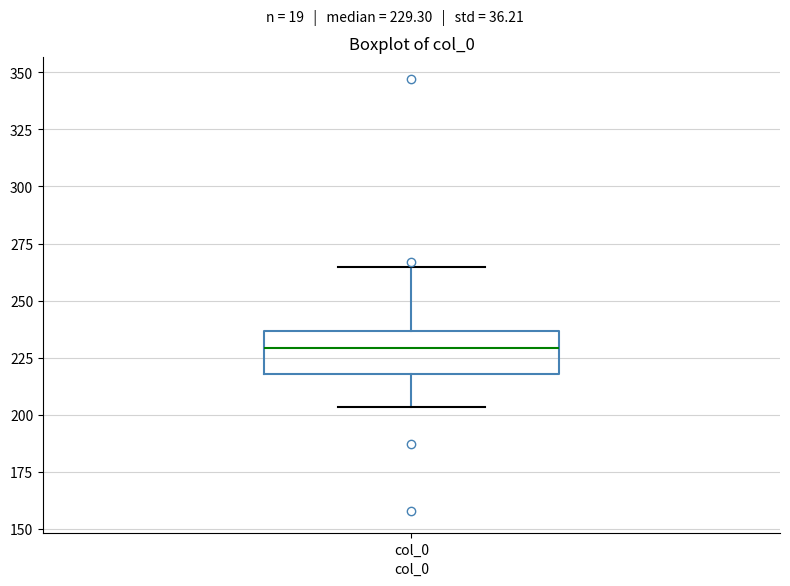

Read this box plot against the y-axis: the position of the median line, the range covered by the box, and the ends of both whiskers. The values are not printed on the chart, so give them approximately, as read against the axis.

median 230, box 220 to 235, whiskers 205 to 265